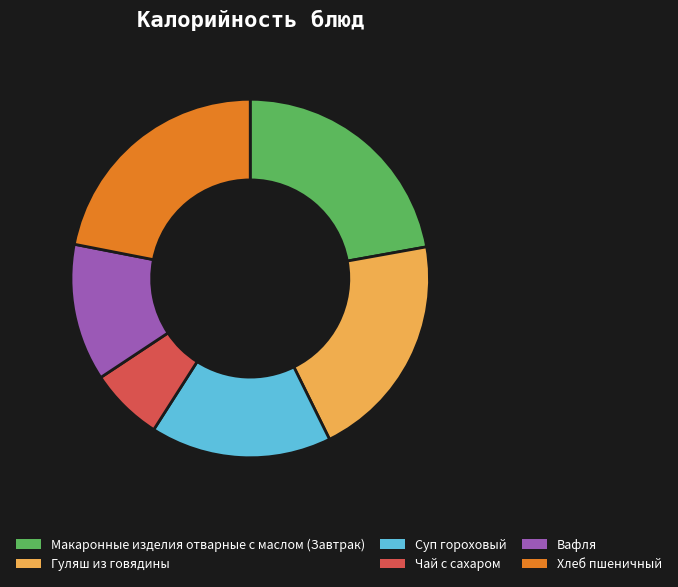

Does Гуляш из говядины represent more than half of the total?

No